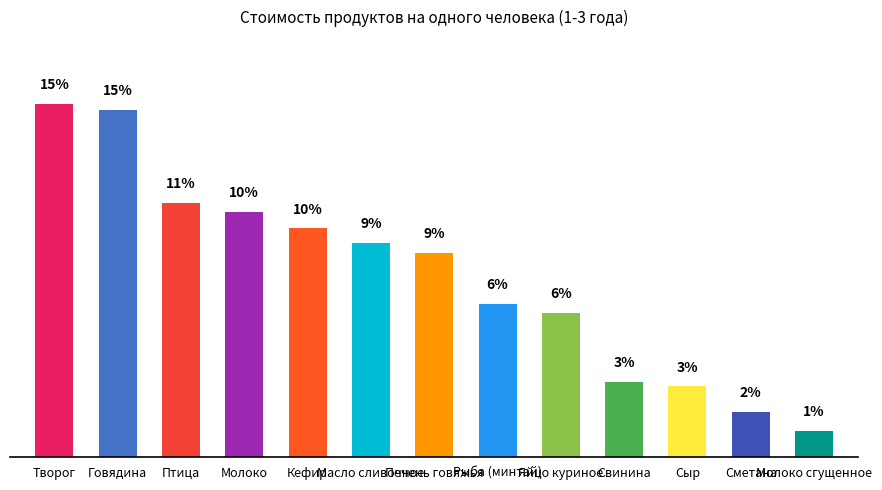

Are the bars horizontal?

No